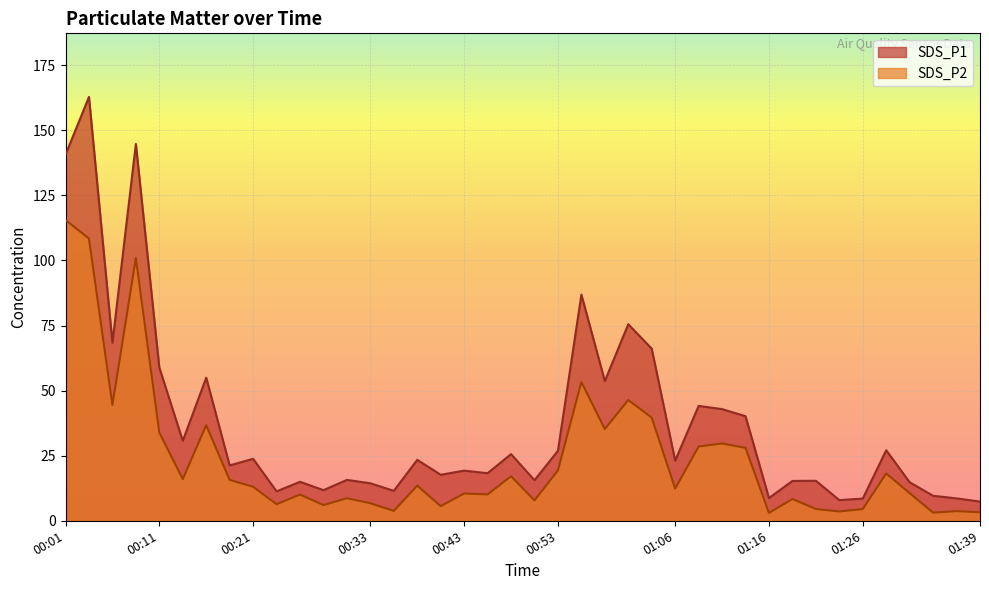

Rank the series by their maximum value, from highest to lowest.

SDS_P1, SDS_P2